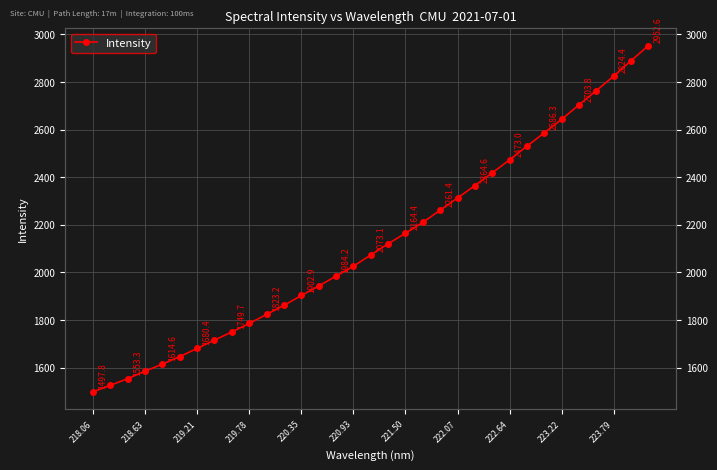

What is the value of the 15th point from the left?

1984.2